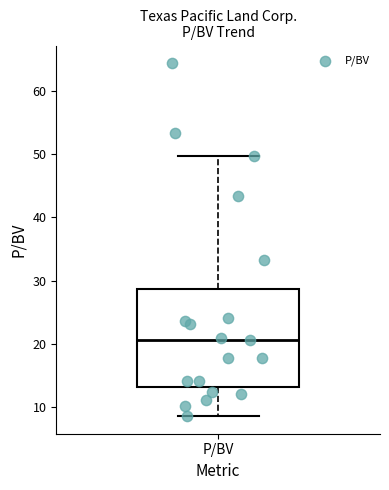

Where is the lower edge of the box for P/BV on the y-axis? The values are not printed on the chart, so give them approximately, as read against the axis.

13